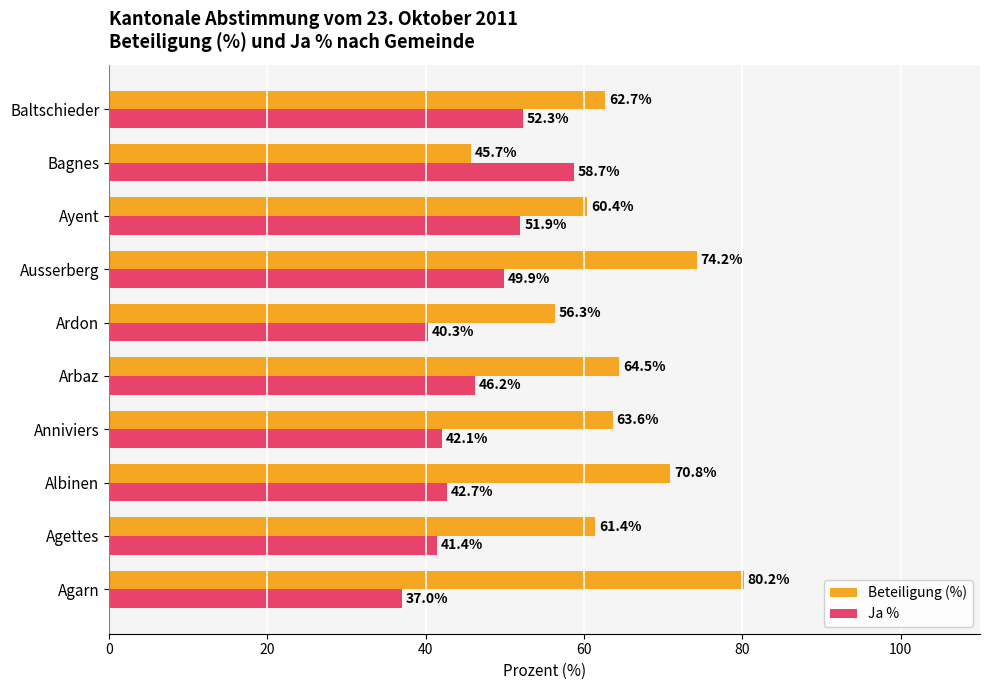

The value of Beteiligung (%) at Ausserberg is 26.7. True or false?

False